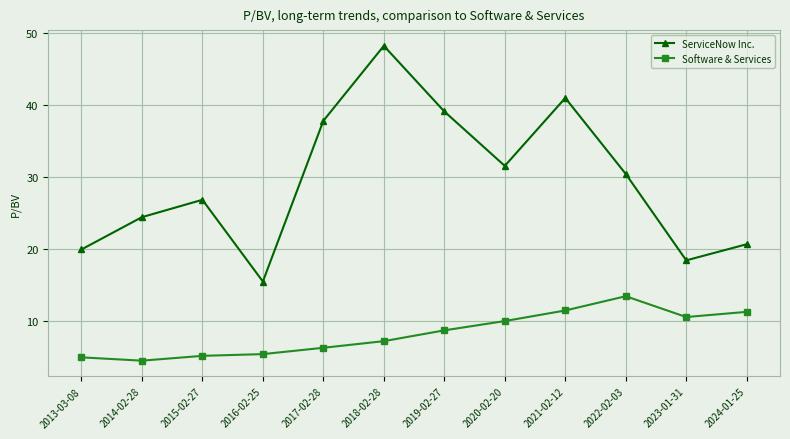

Between 2016-02-25 and 2024-01-25, which series saw the biggest shift?

Software & Services